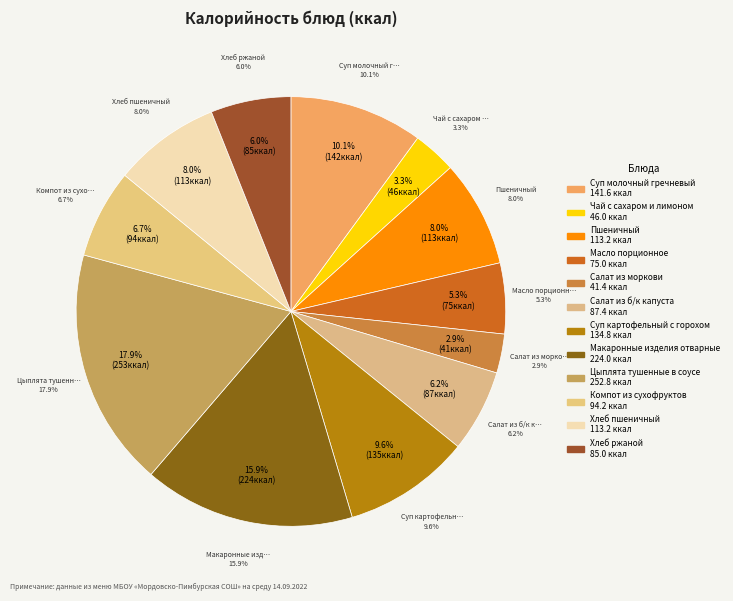

To the nearest percent, what portion does Чай с сахаром и лимоном represent?

3%